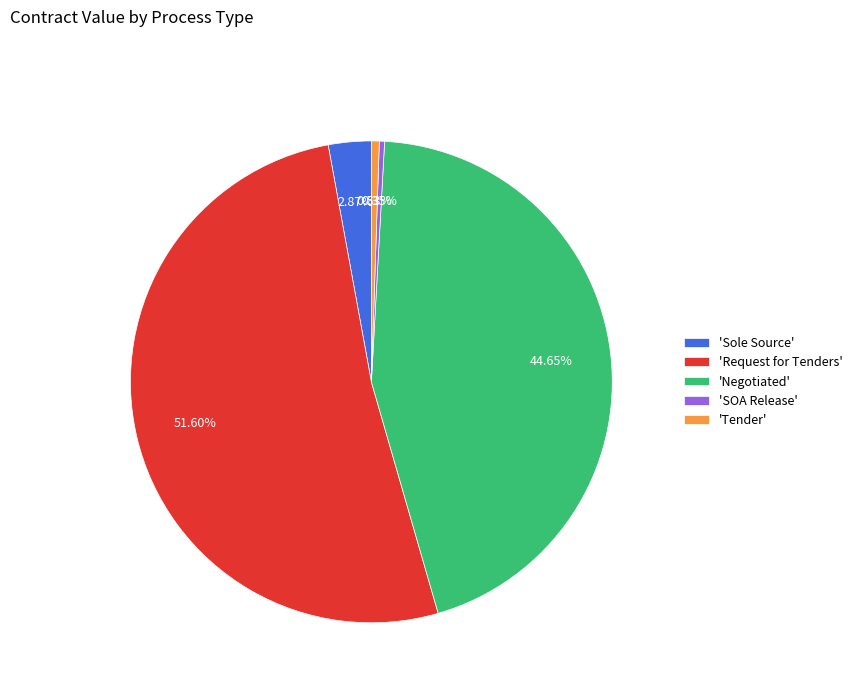

Combined, do 'Sole Source' and 'Tender' account for over 50%?

No